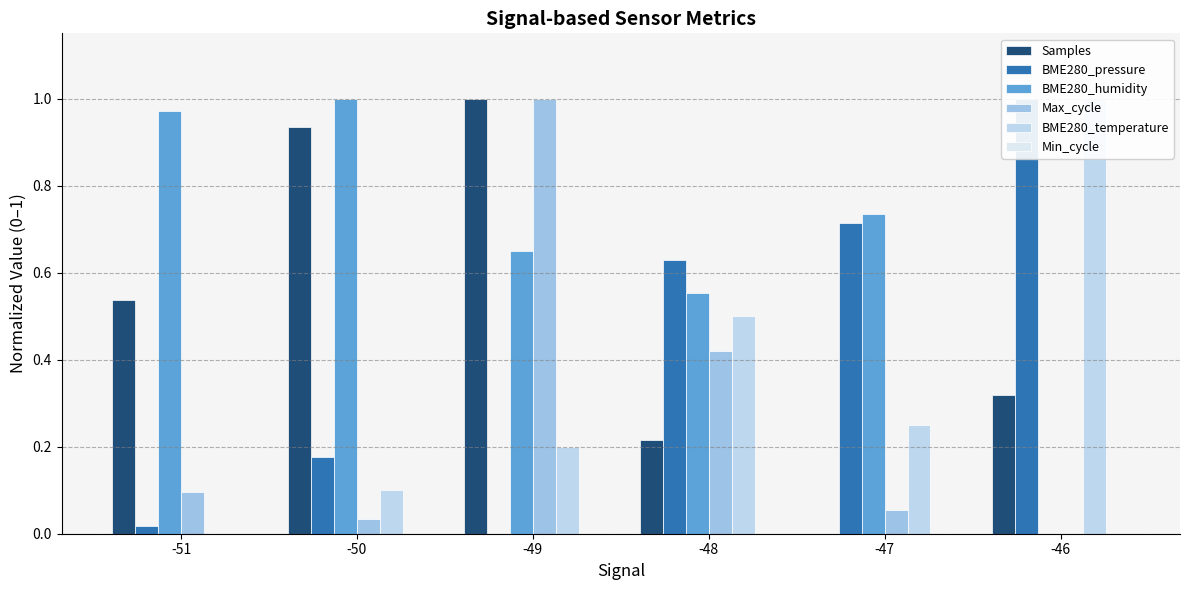

Reading left to right, list all the values displayed in this chart.

Samples: 0.5	0.9	1.0	0.2	0.0	0.3
BME280_pressure: 0.0	0.2	0.0	0.6	0.7	1.0
BME280_humidity: 1.0	1.0	0.7	0.6	0.7	0.0
Max_cycle: 0.1	0.0	1.0	0.4	0.1	0.0
BME280_temperature: 0.0	0.1	0.2	0.5	0.2	1.0
Min_cycle: 0.0	0.0	0.0	0.0	0.0	0.0